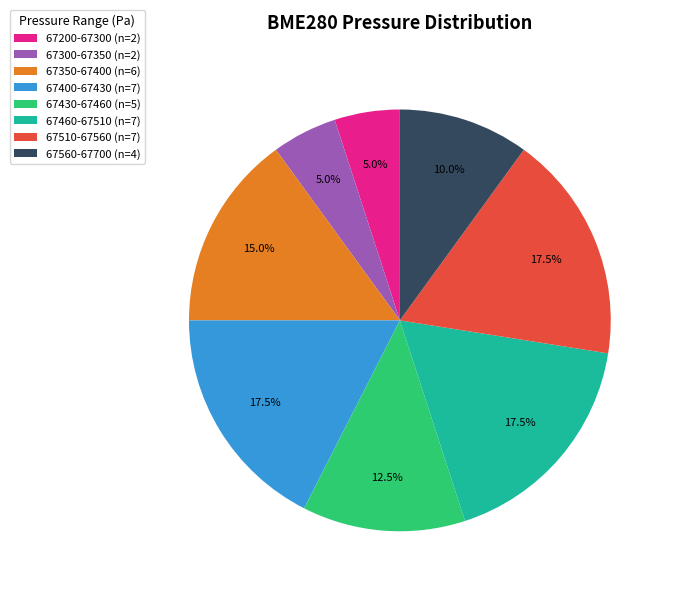

Is there any slice that represents more than half of the pie?

No